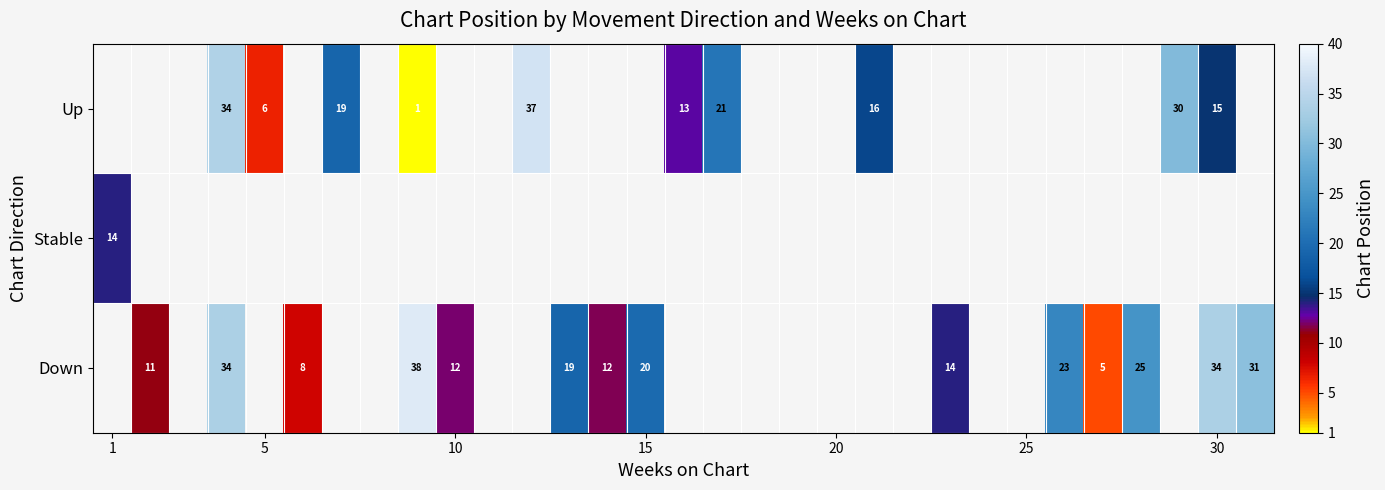

True or false: Stable has a value of 9 at 1.

False